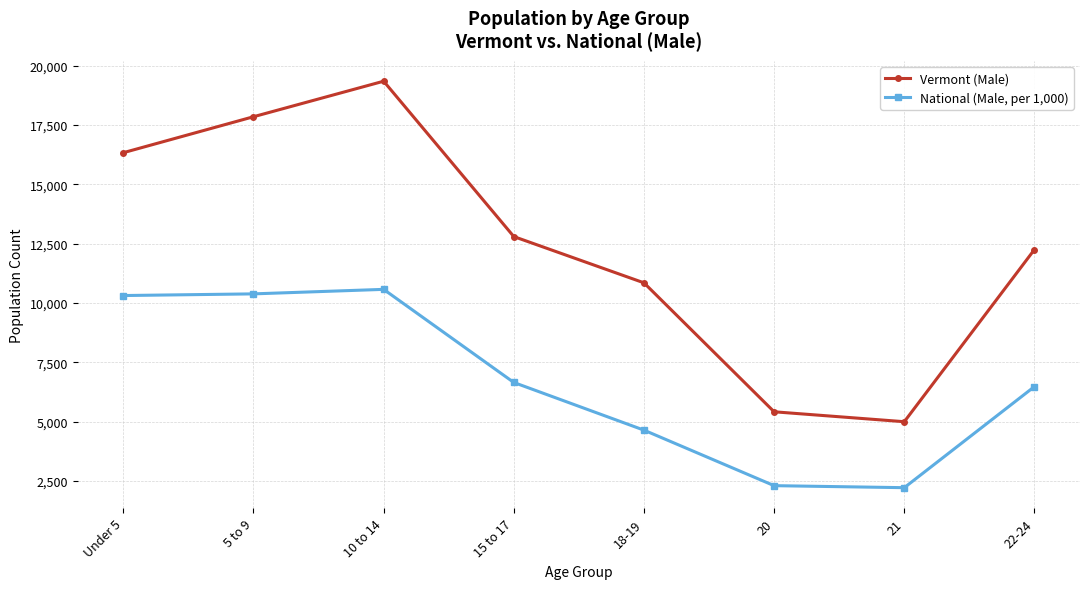

In National (Male, per 1,000), how many points are lower than both neighbors (excluding endpoints)?

1